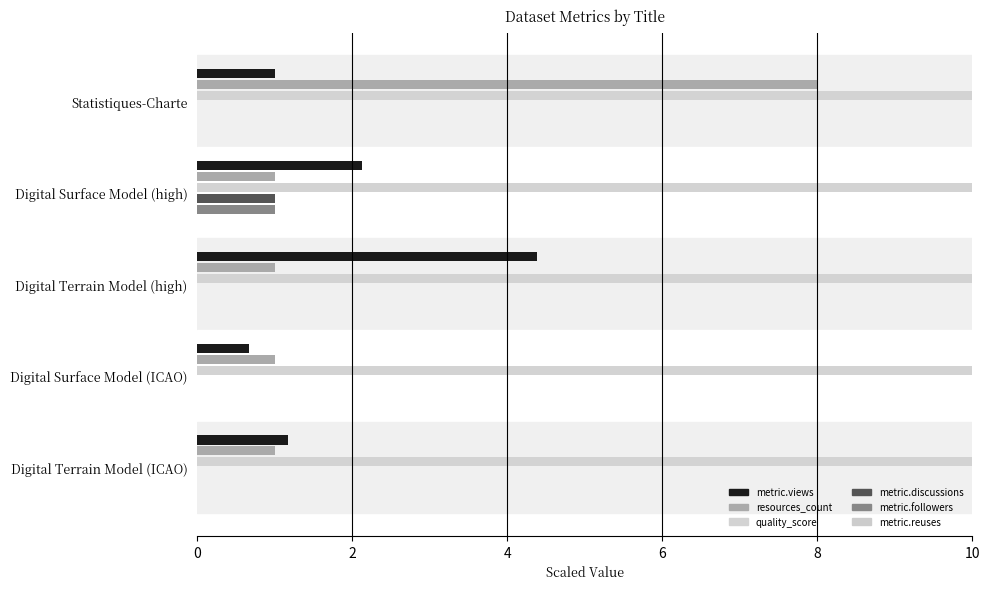

Does the chart contain stacked bars?

No